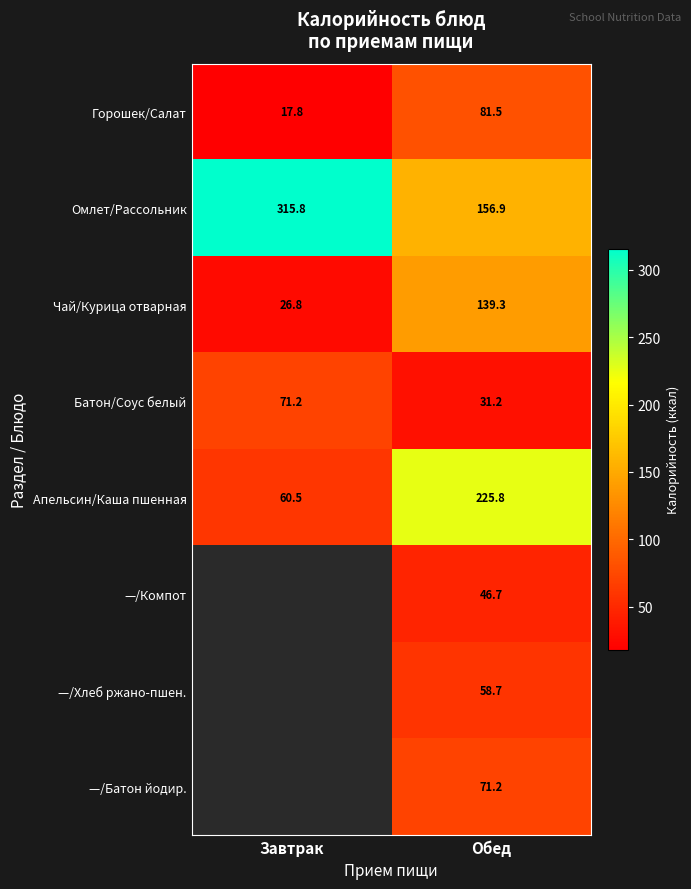

What is the sum of all Горошек/Салат values?

99.3